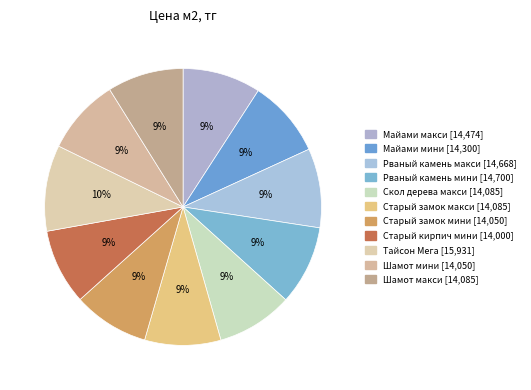

Does Тайсон Мега account for over 50% of the chart?

No